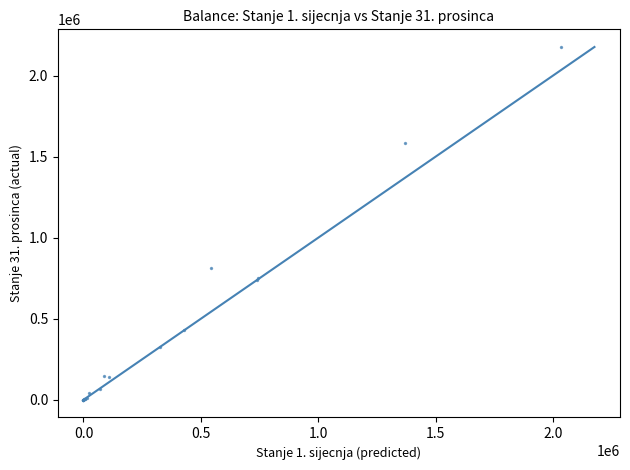

What Y value in the scatter plot is closest to 1088469?

812772.0